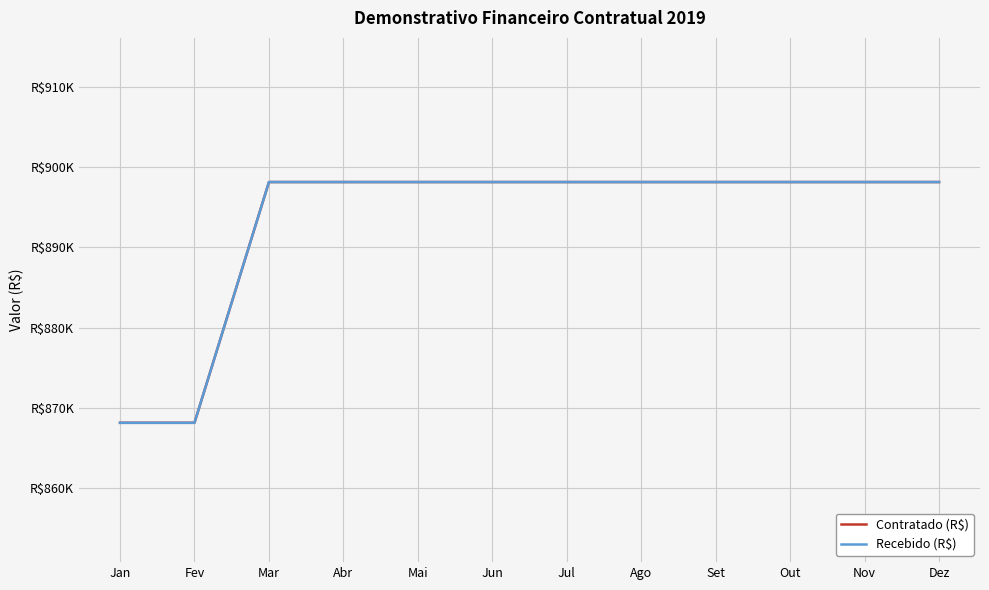

What is the label of the 8th point from the right?

Mai